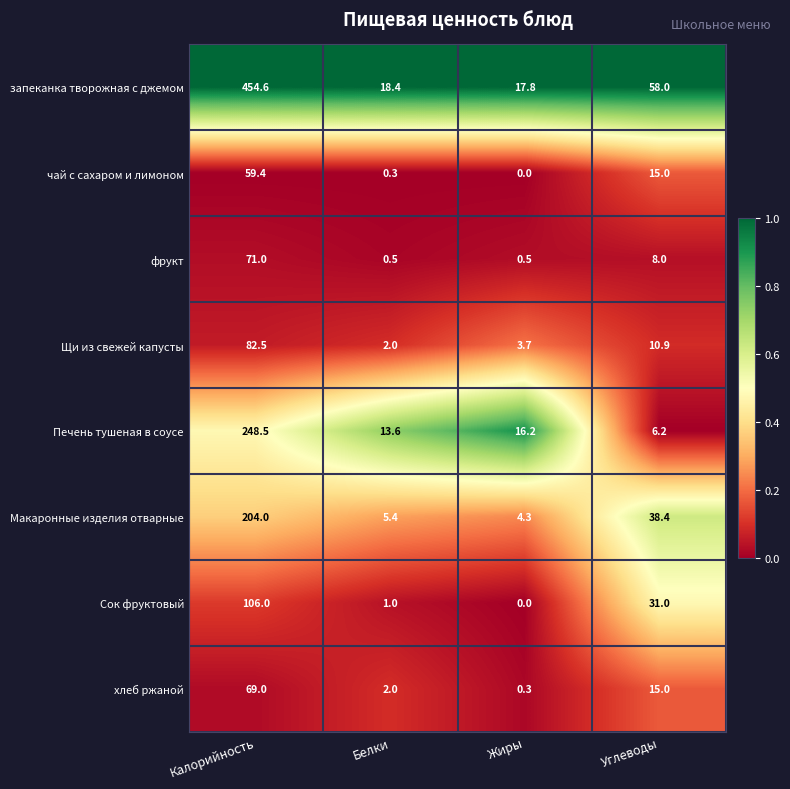

Is it true that Щи из свежей капусты equals 10.9 at Углеводы?

True